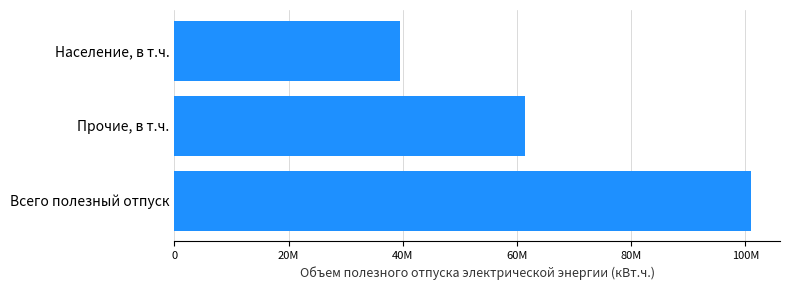

Are the bars horizontal?

Yes